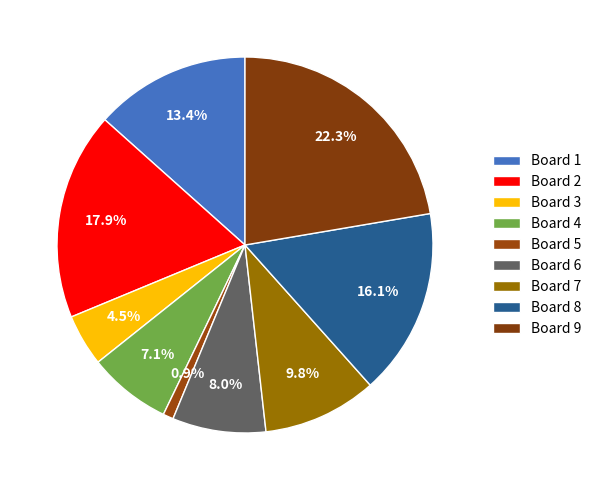

Which slice is the smallest?

Board 5